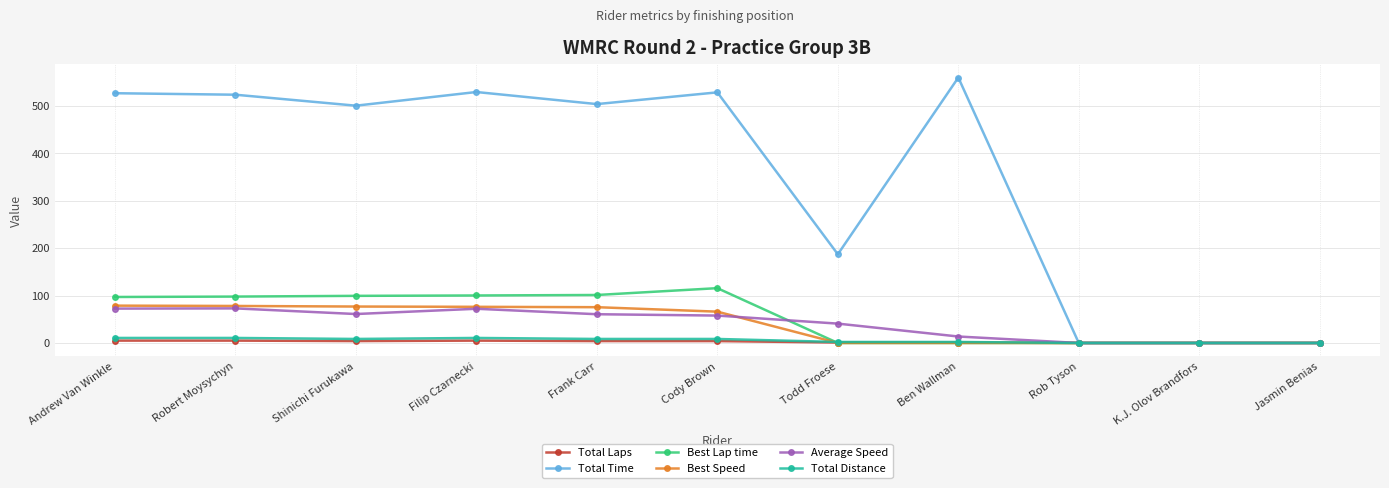

What is the label of the 8th point from the right?

Filip Czarnecki